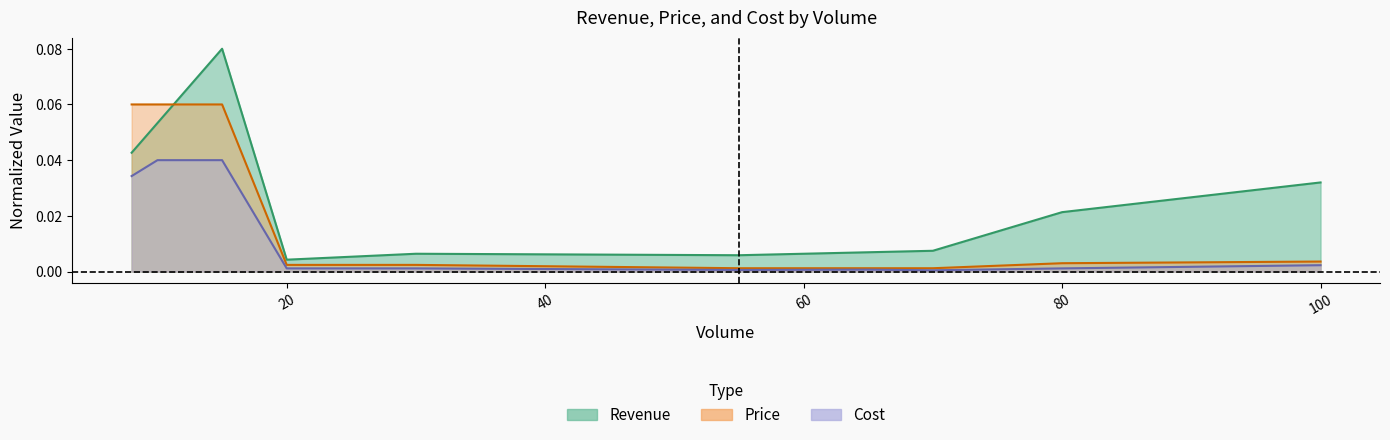

The value of Price at 10 is 0.1. True or false?

True